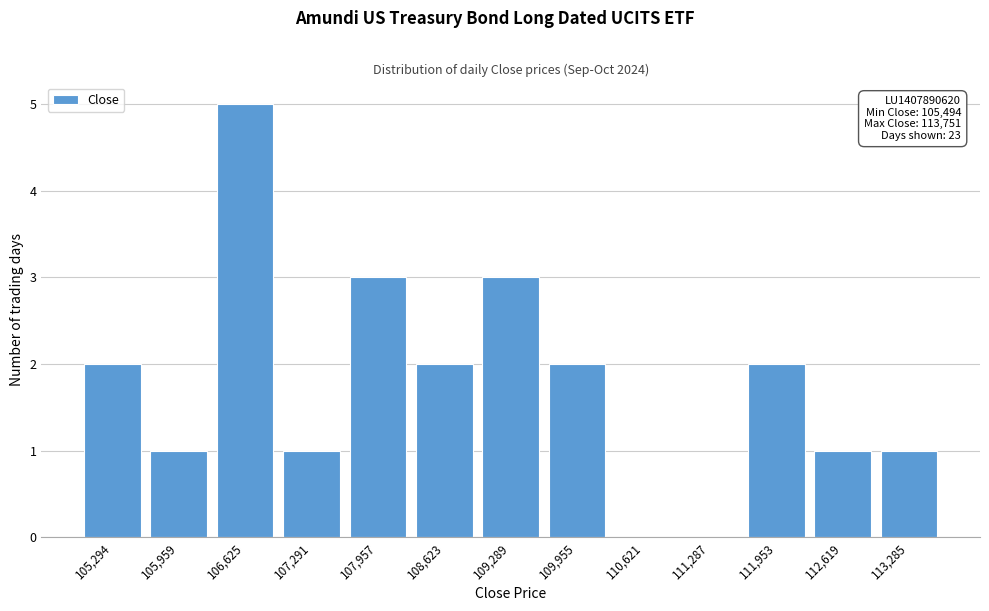

Reading left to right, list all the values displayed in this chart.

105,294=2	105,959=1	106,625=5	107,291=1	107,957=3	108,623=2	109,289=3	109,955=2	110,621=0	111,287=0	111,953=2	112,619=1	113,285=1